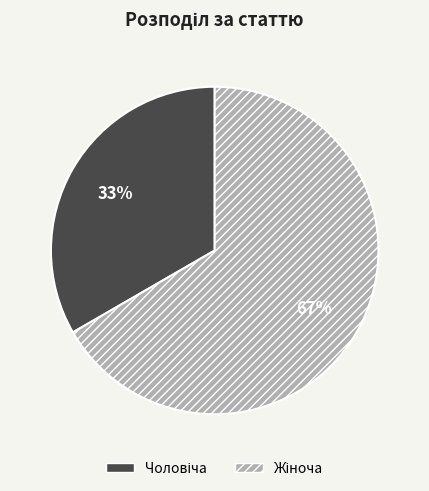

Does any single category account for the majority?

Yes